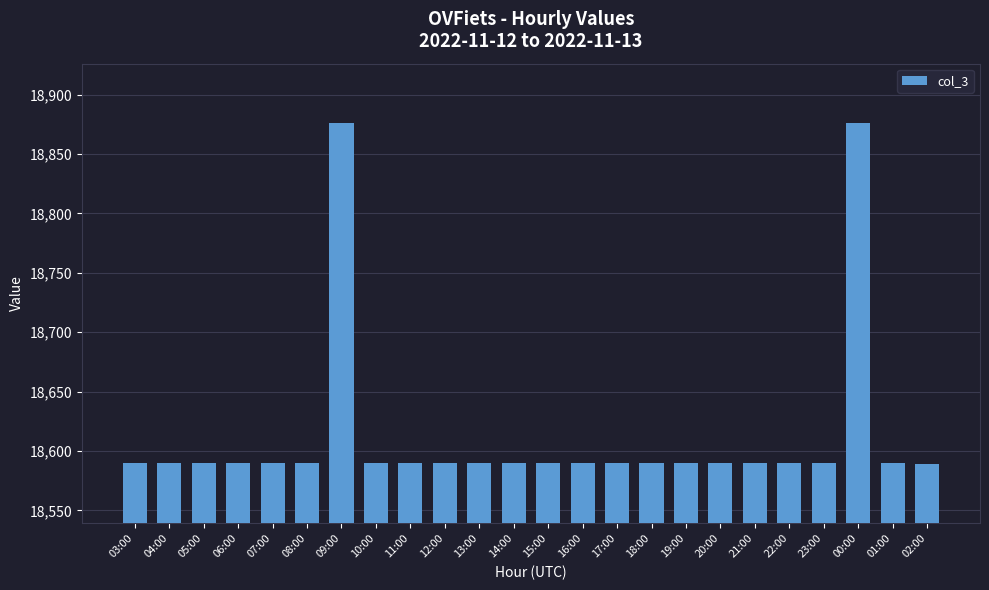

Does the chart contain any negative values?

No